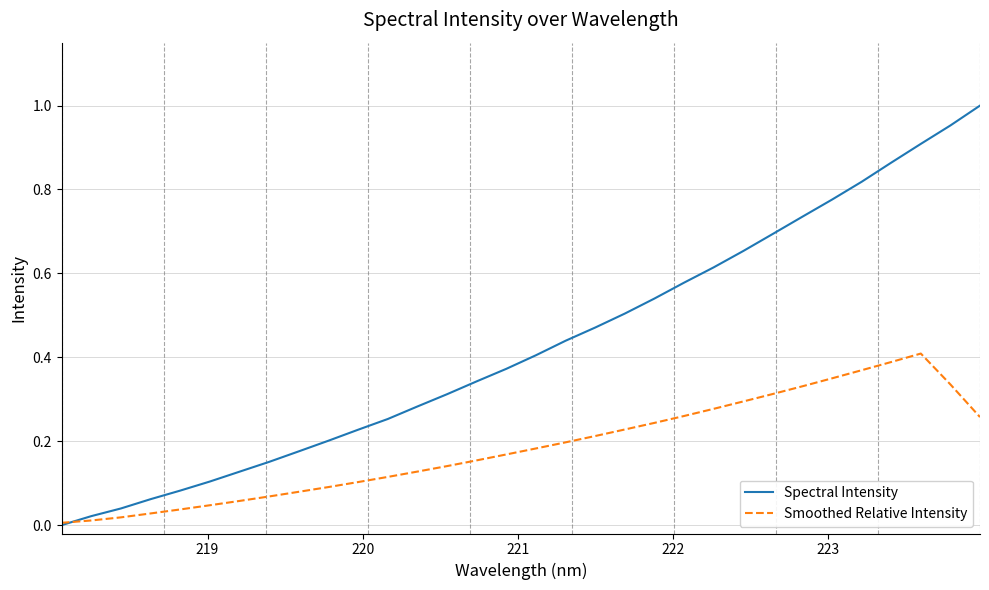

Which series has the largest range (max minus min)?

Spectral Intensity